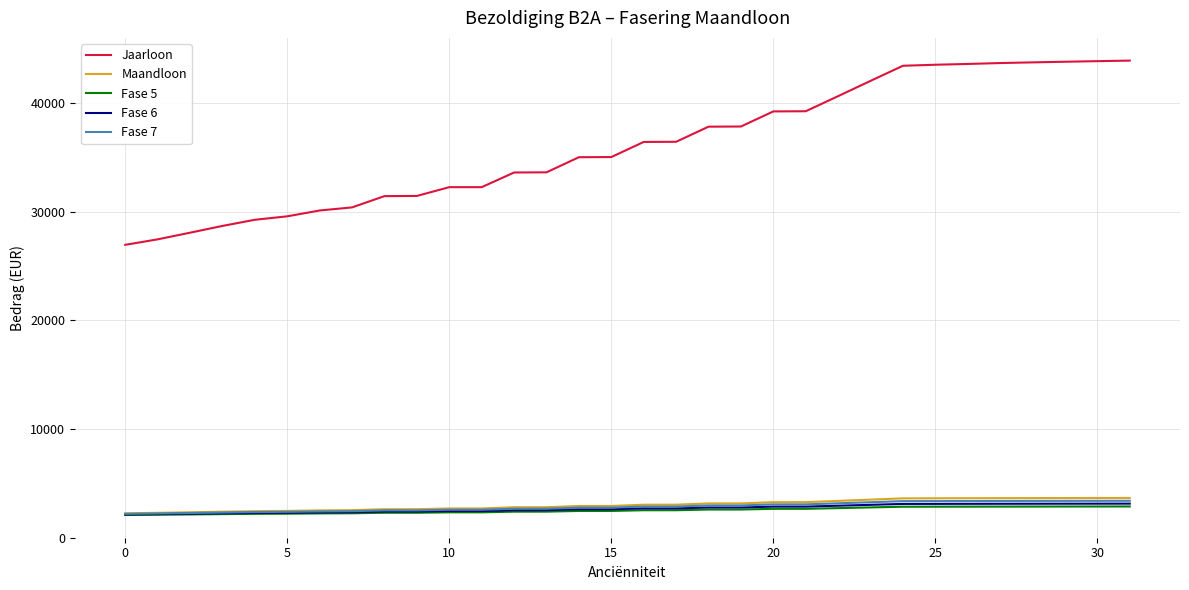

Which series has the largest total across all categories?

Jaarloon